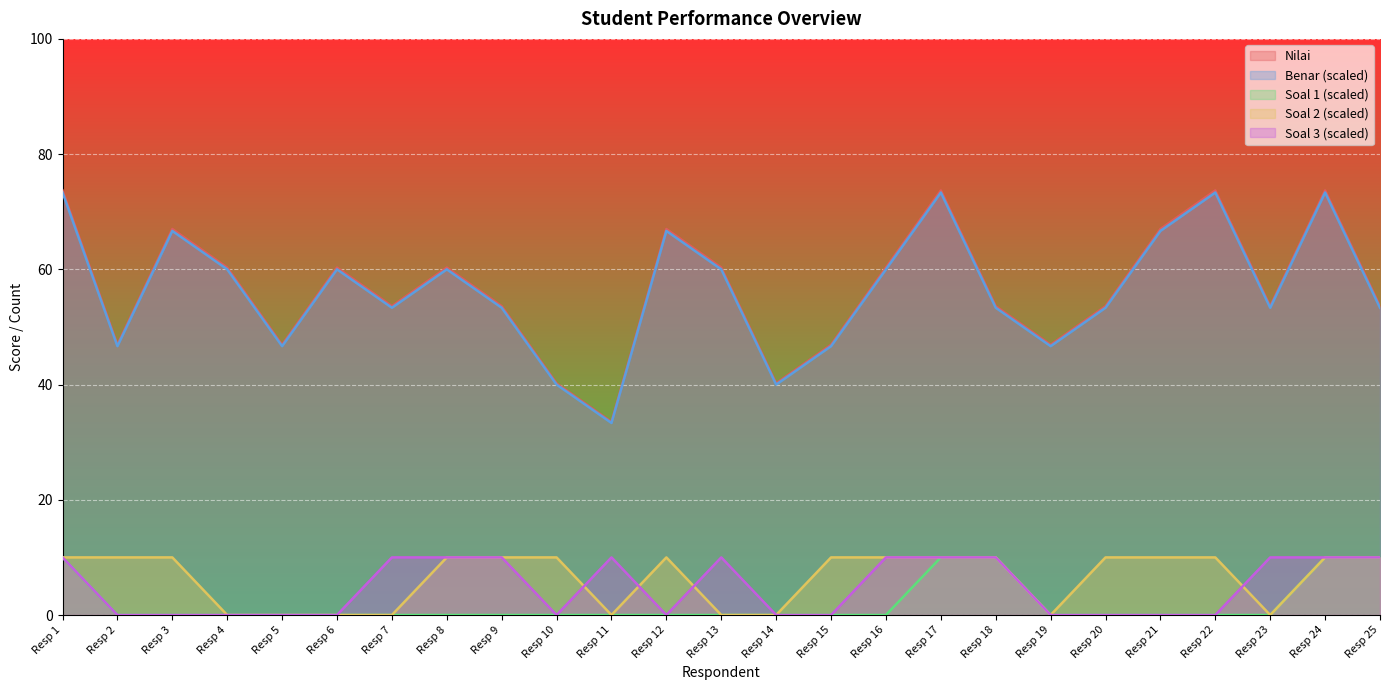

The value of Soal 3 at Resp 14 is 0.0. True or false?

True